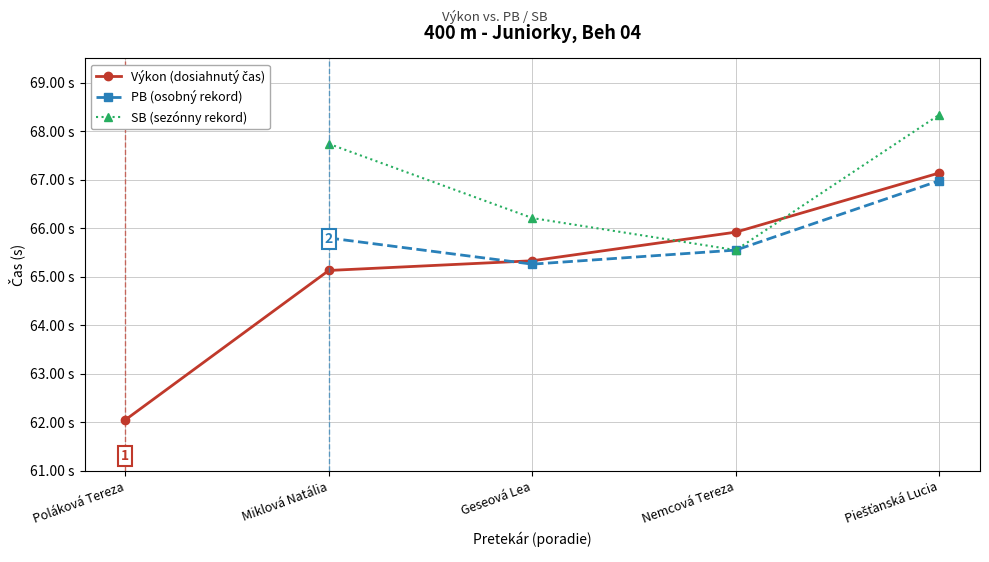

Is it true that SB (sezónny rekord) equals 68.3 at Piešťanská Lucia?

True